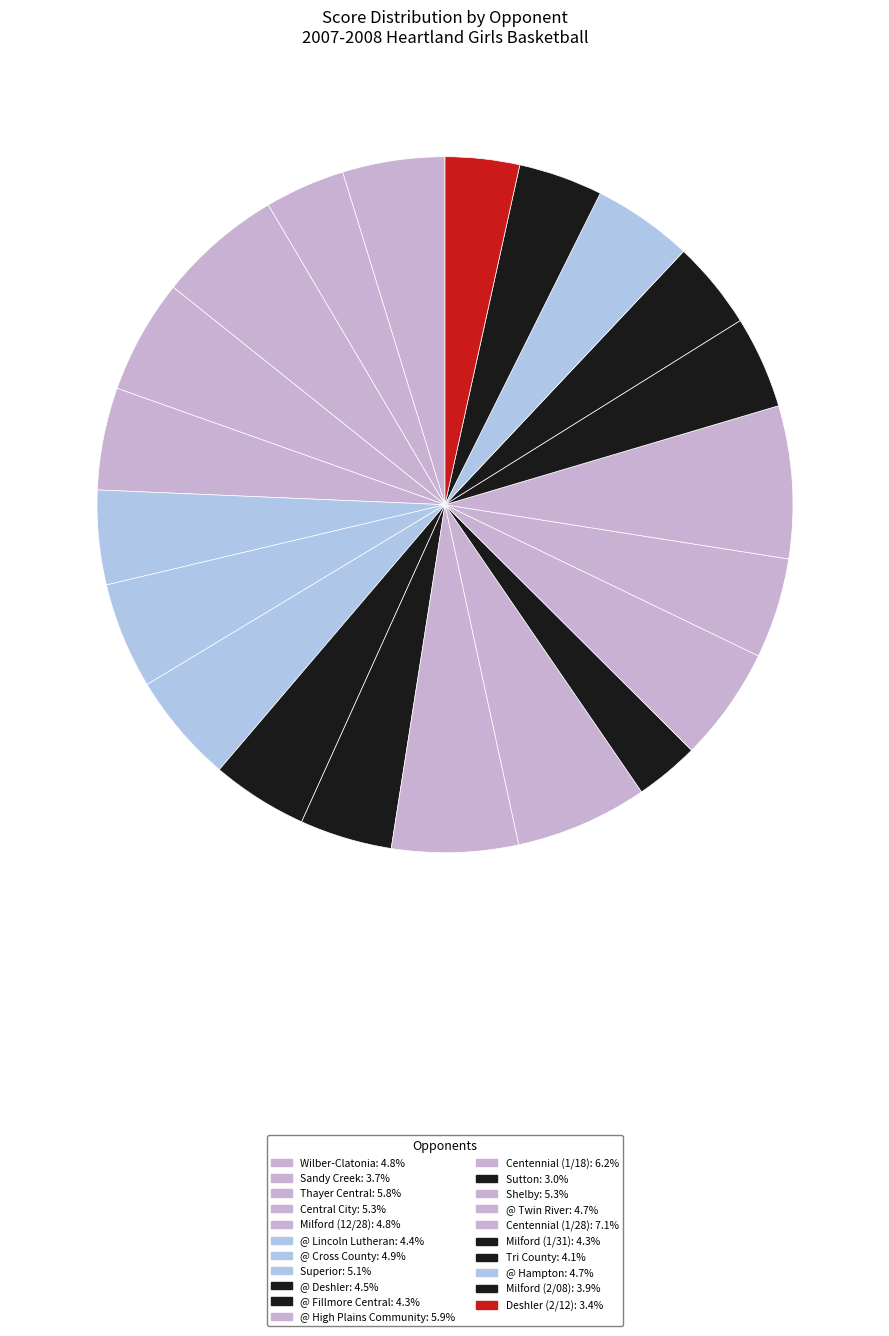

What is the change in value from @ Cross County to Deshler (2/12)?

-16